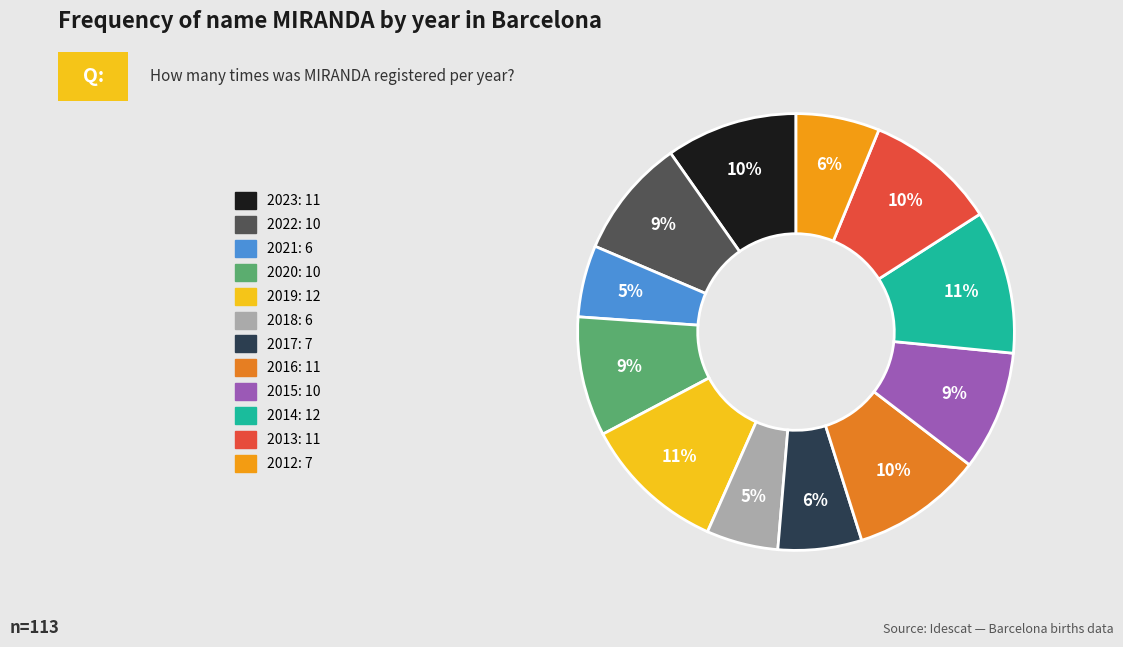

To the nearest percent, what is the combined percentage of 2018 and 2015?

14%